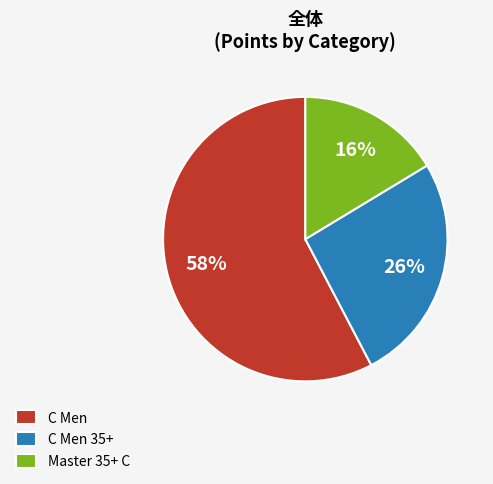

Is it true that C Men is 58% of the pie?

True